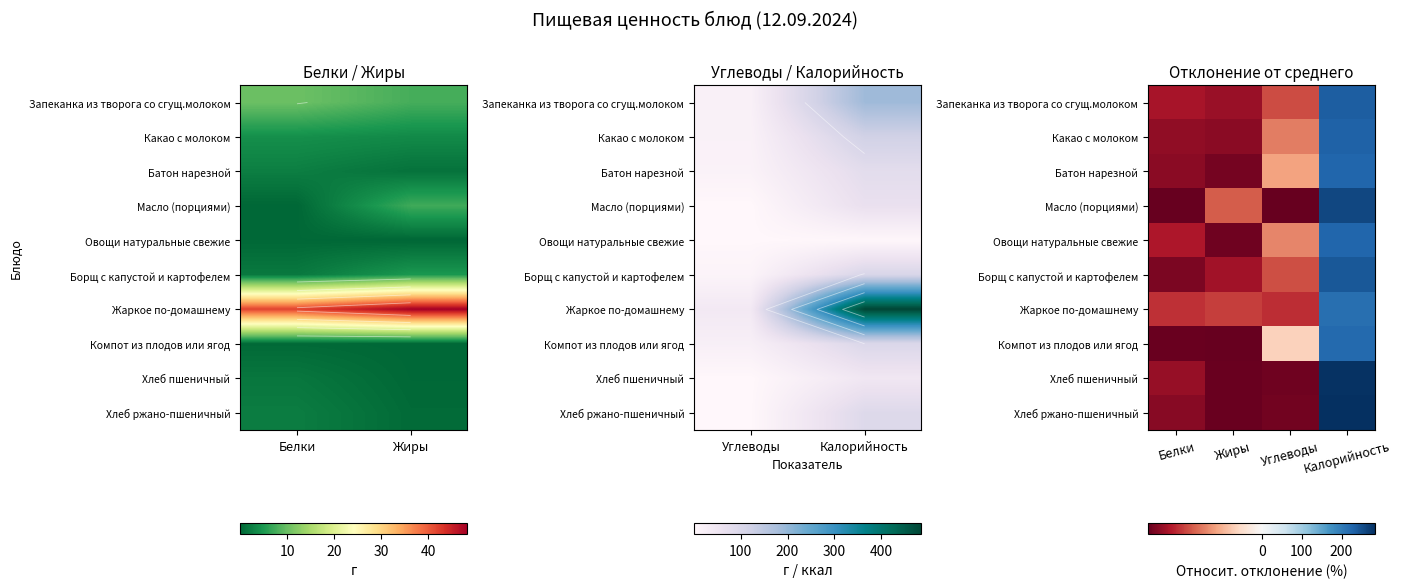

What is the maximum value for Батон нарезной?

225.3